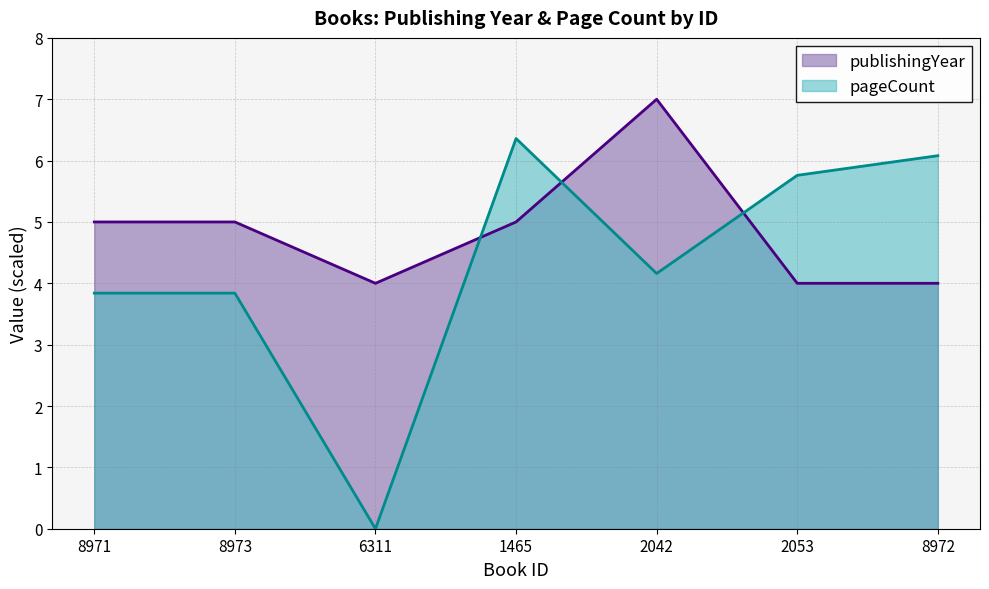

How many lines are shown in the chart?

2